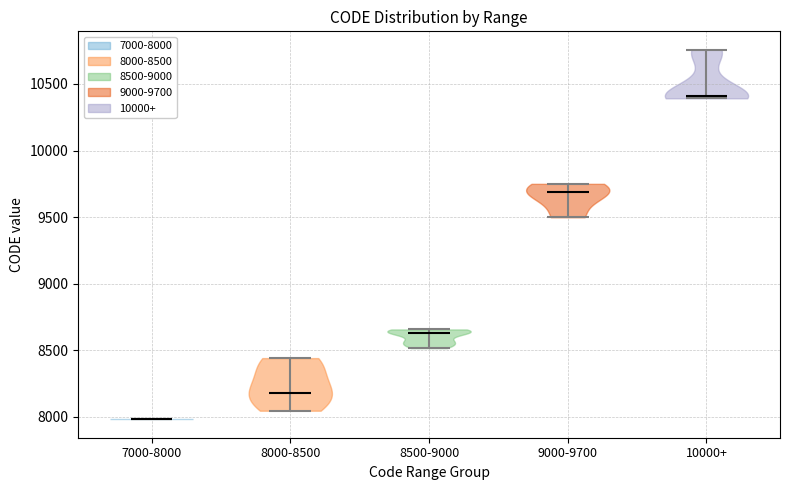

Reading left to right, read every violin against the y-axis: where its median line is, and the lowest and highest points it reaches. The values are not printed on the chart, so give them approximately, as read against the axis.

7000-8000: median line 8000, lowest point 8000, highest point 8000
8000-8500: median line 8200, lowest point 8050, highest point 8450
8500-9000: median line 8650, lowest point 8500, highest point 8650
9000-9700: median line 9700, lowest point 9500, highest point 9750
10000+: median line 10400, lowest point 10400, highest point 10750